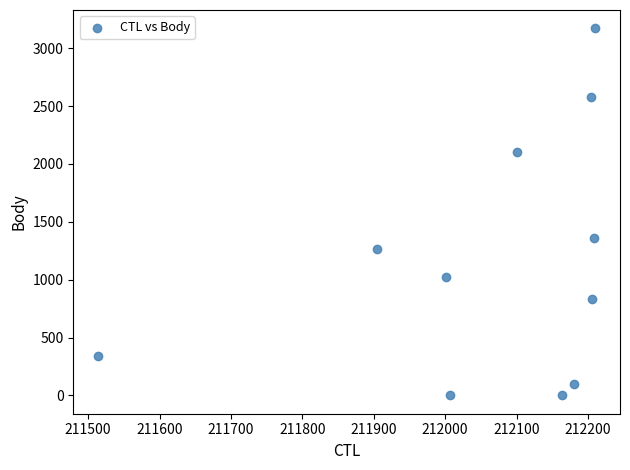

What Y value in the scatter plot is closest to 1586?

1360